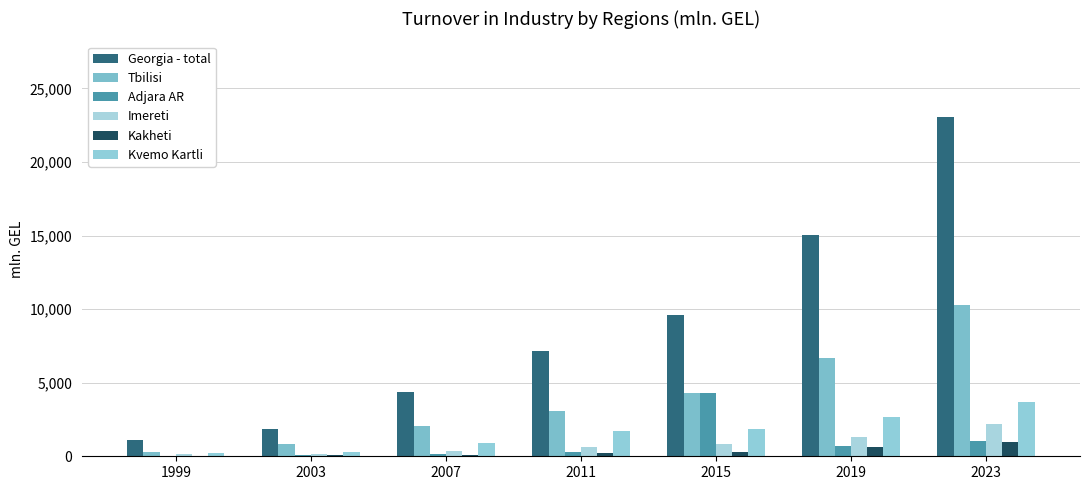

Are the bars horizontal?

No